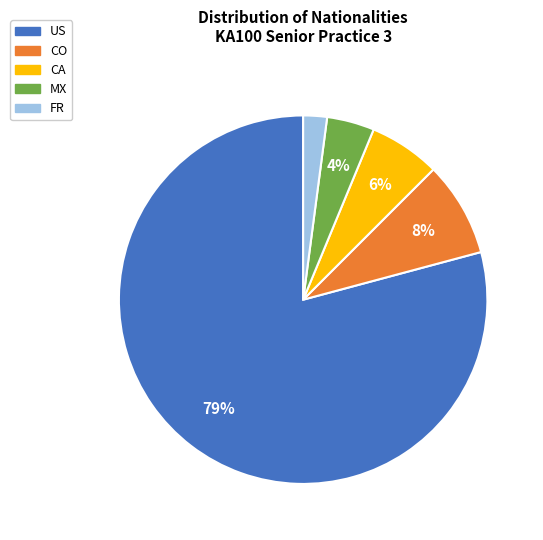

To the nearest percent, what is the average slice percentage?

20%